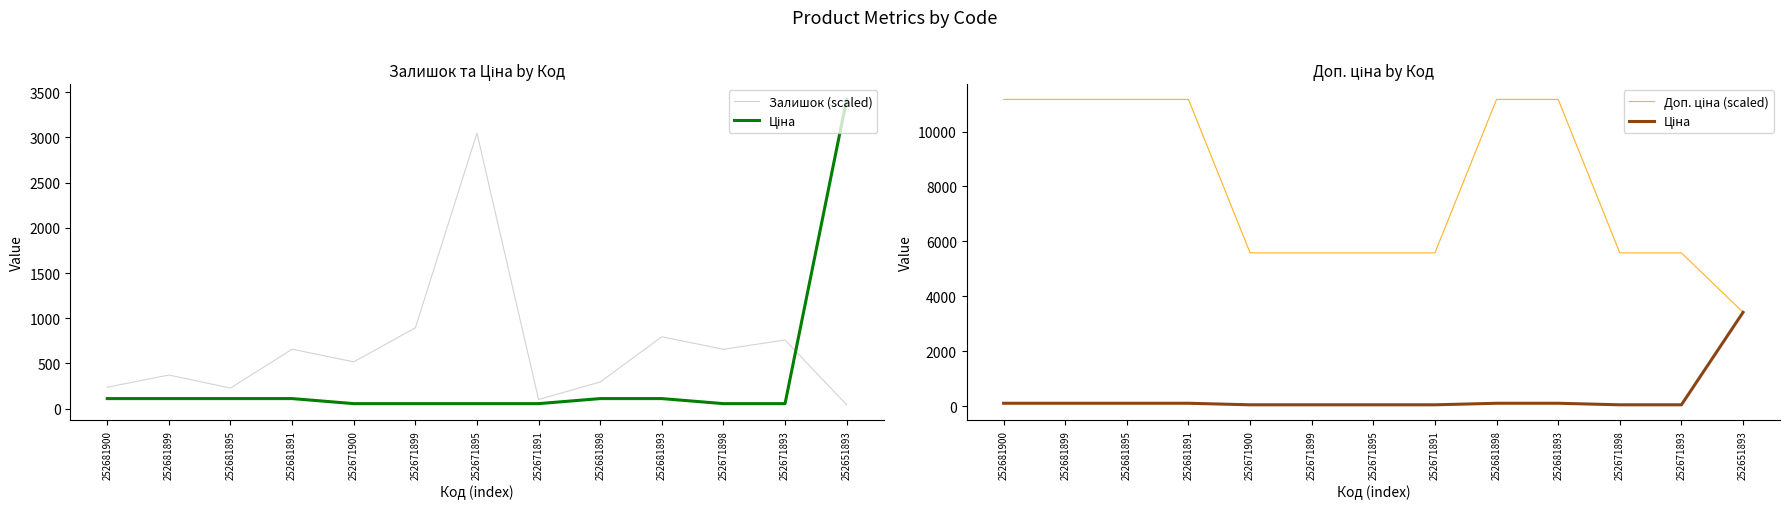

At which category is the sum across all series the highest?

252681893